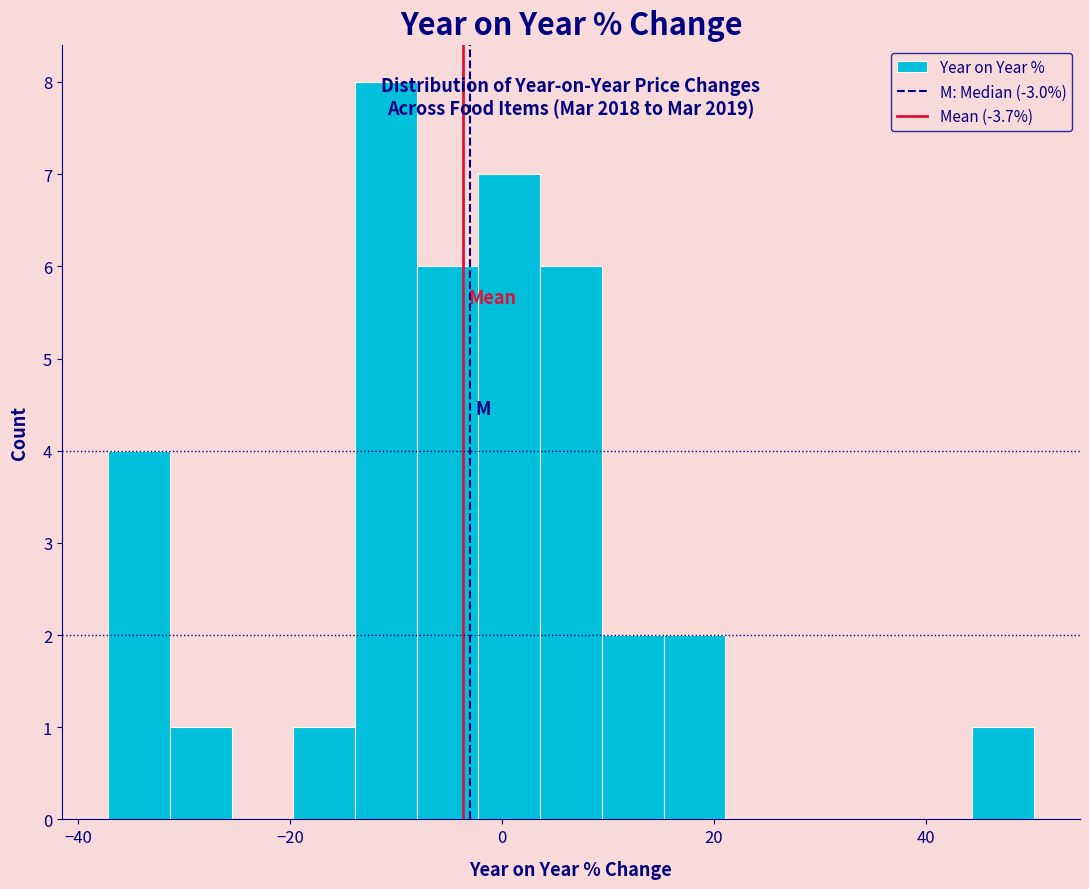

Around what value on the x-axis is the tallest bar? Give the approximate position of its centre, as read against the axis.

-10